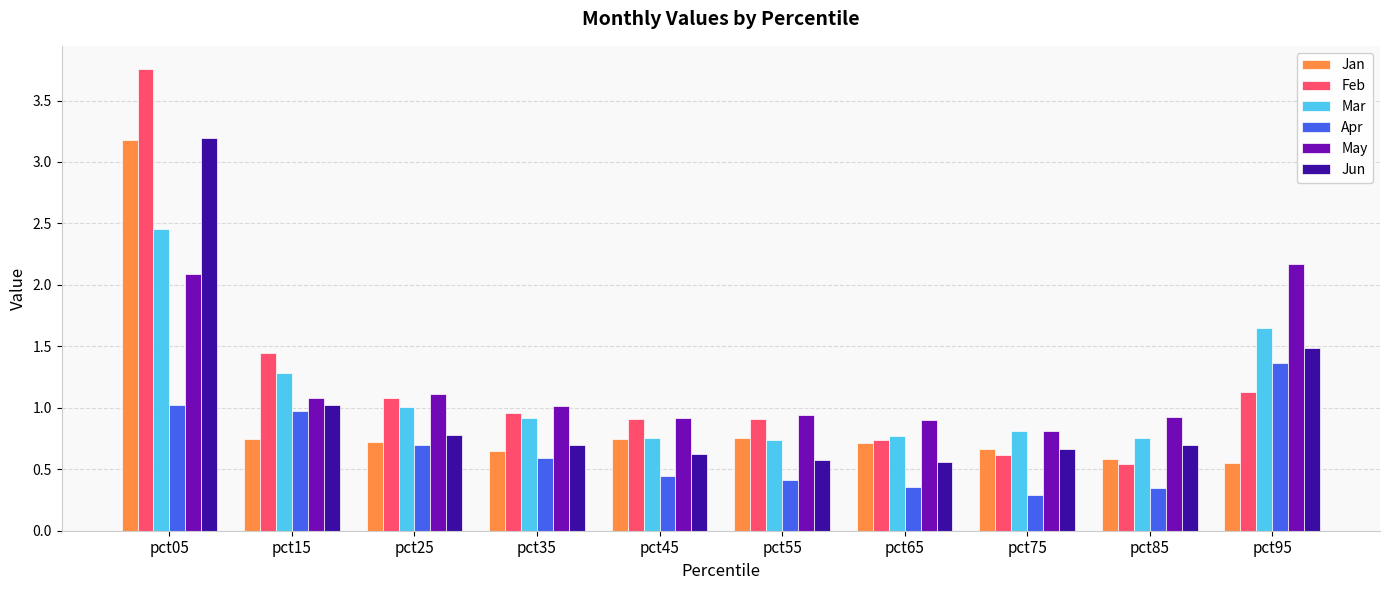

At which category is the sum across all series the highest?

pct05